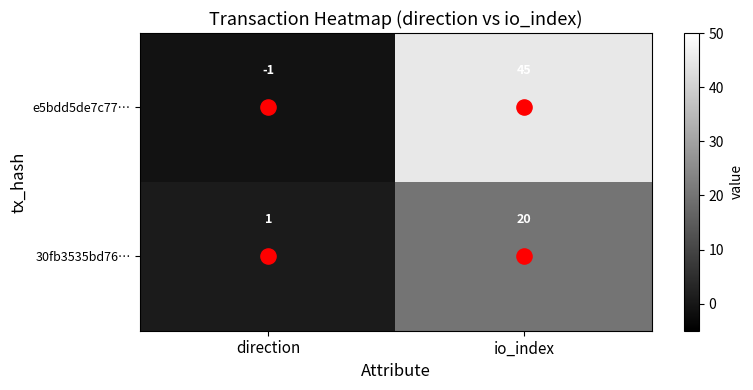

Which label corresponds to the smallest value in the chart?

direction